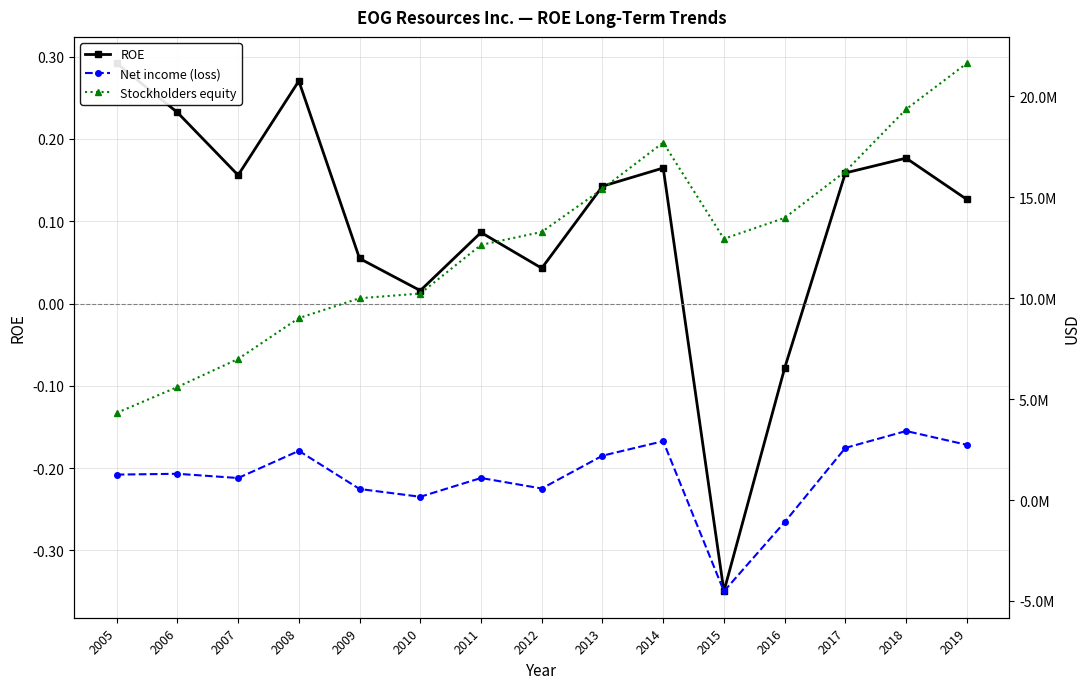

What are all the series names shown in the legend?

ROE, Net income (loss), Stockholders equity